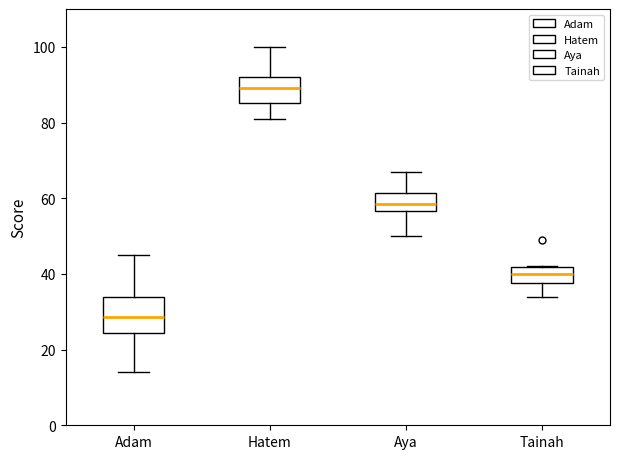

Where does the lower whisker of the box for Adam end on the y-axis? The values are not printed on the chart, so give them approximately, as read against the axis.

14